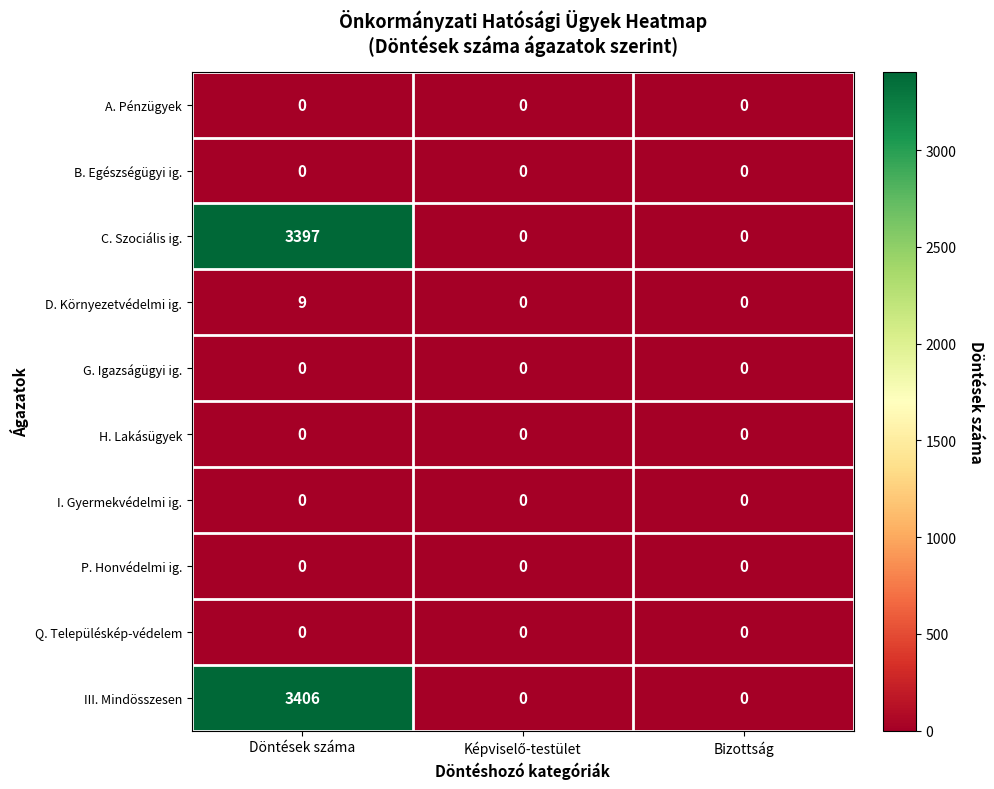

Reading left to right, list all the values displayed in this chart.

A. Pénzügyek: 0	0	0
B. Egészségügyi ig.: 0	0	0
C. Szociális ig.: 3397	0	0
D. Környezetvédelmi ig.: 9	0	0
G. Igazságügyi ig.: 0	0	0
H. Lakásügyek: 0	0	0
I. Gyermekvédelmi ig.: 0	0	0
P. Honvédelmi ig.: 0	0	0
Q. Településkép-védelem: 0	0	0
III. Mindösszesen: 3406	0	0